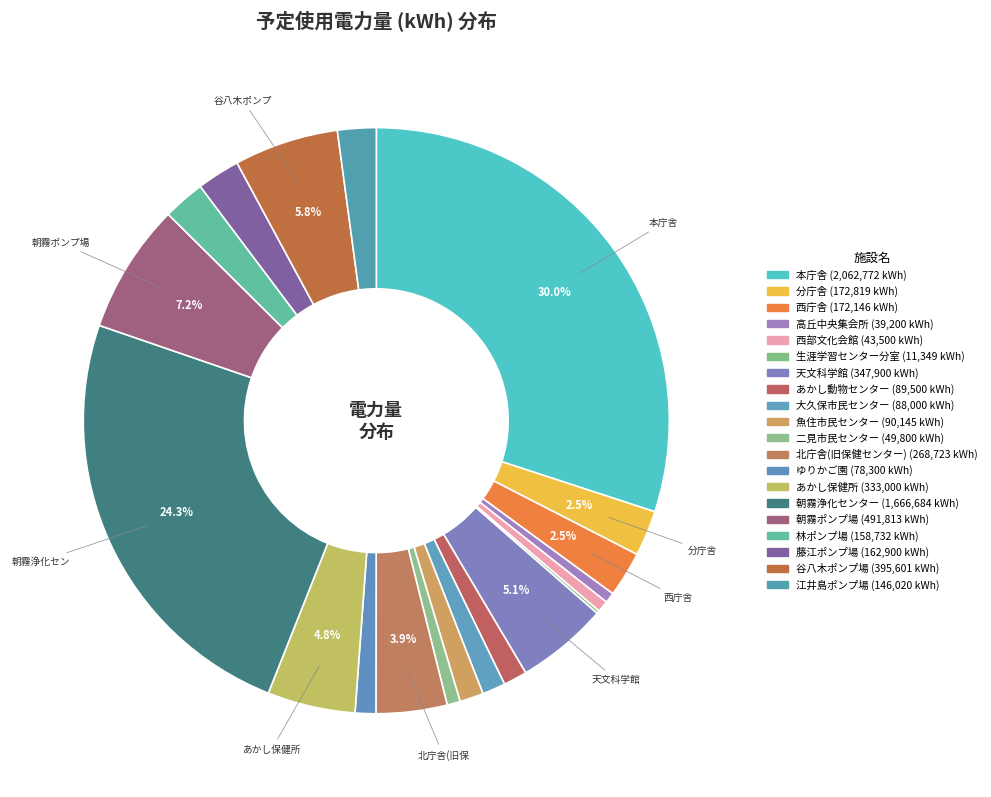

What portion of the pie excludes あかし動物センター?

98.7%